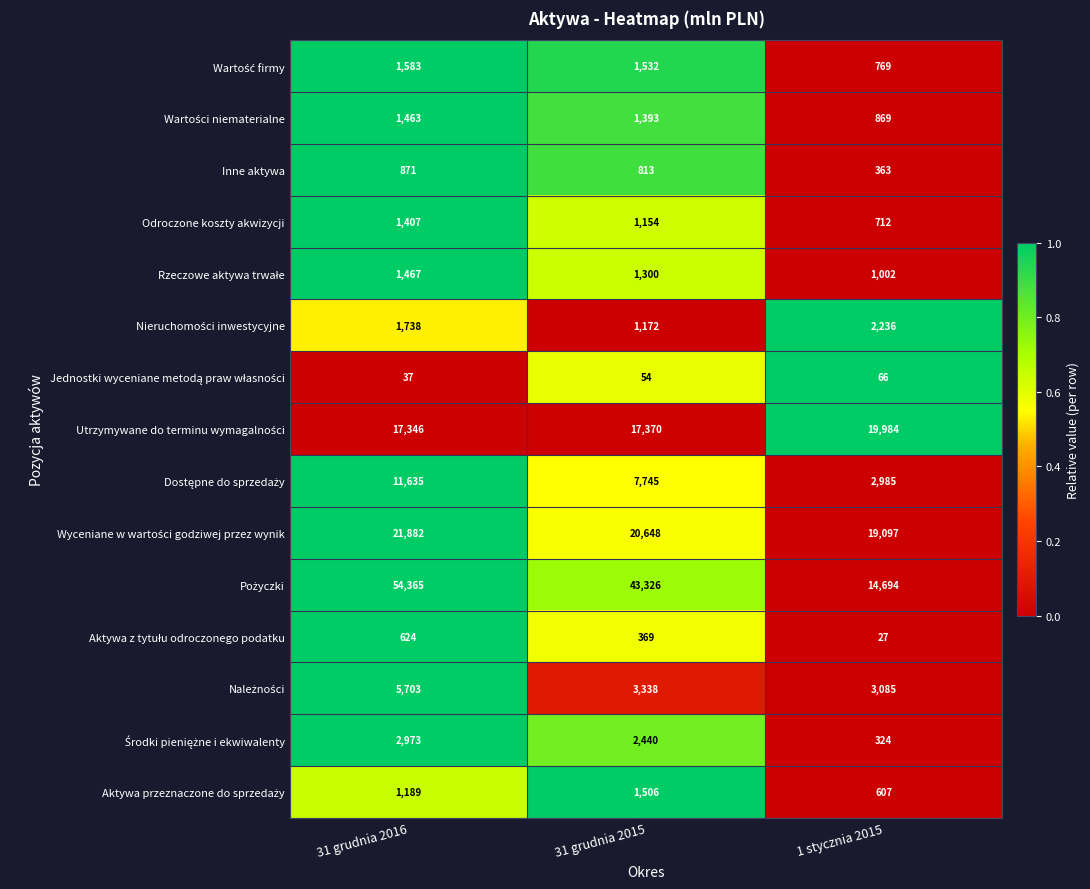

Rank the categories by Inne aktywa value from lowest to highest.

1 stycznia 2015, 31 grudnia 2015, 31 grudnia 2016